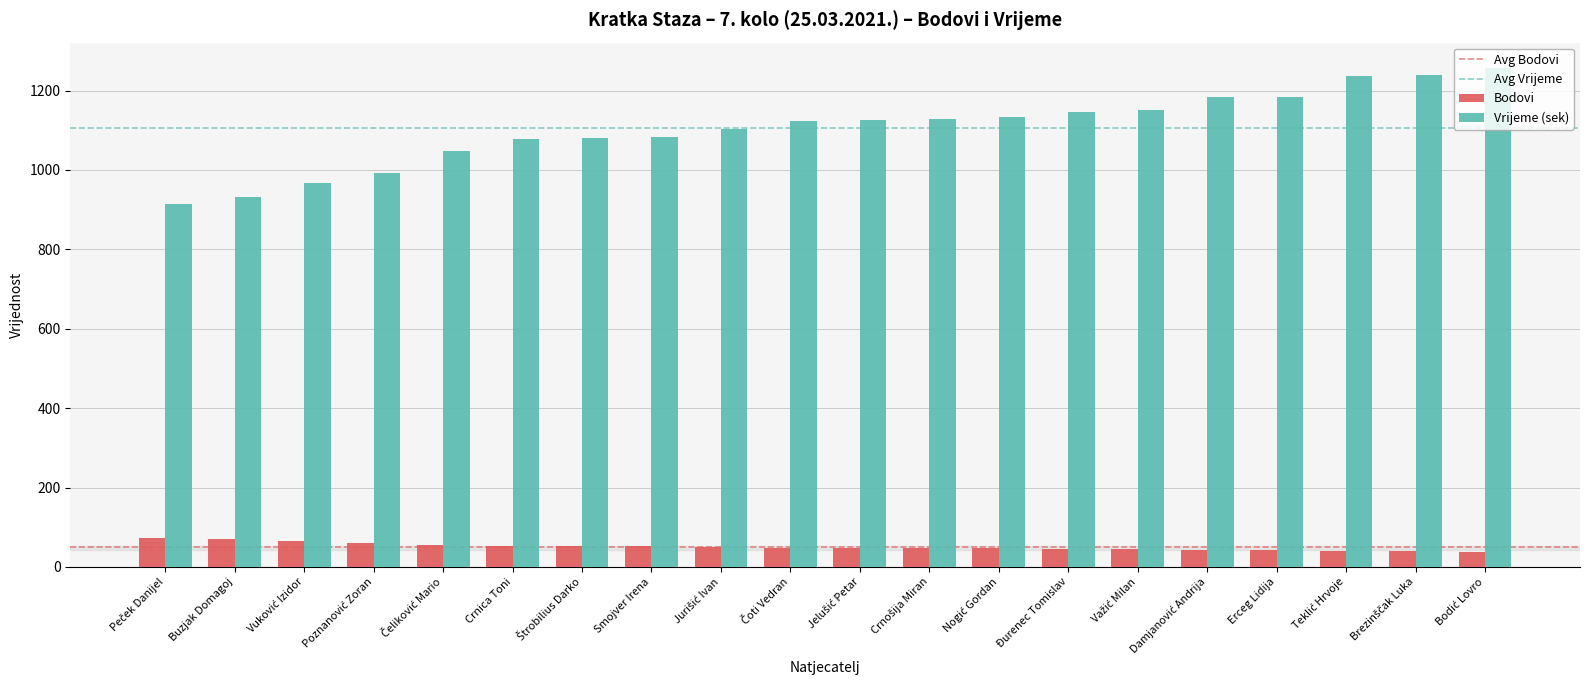

Does the chart contain stacked bars?

No